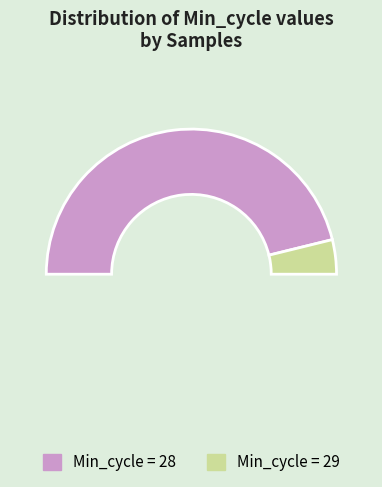

Is there a majority slice in this chart?

No